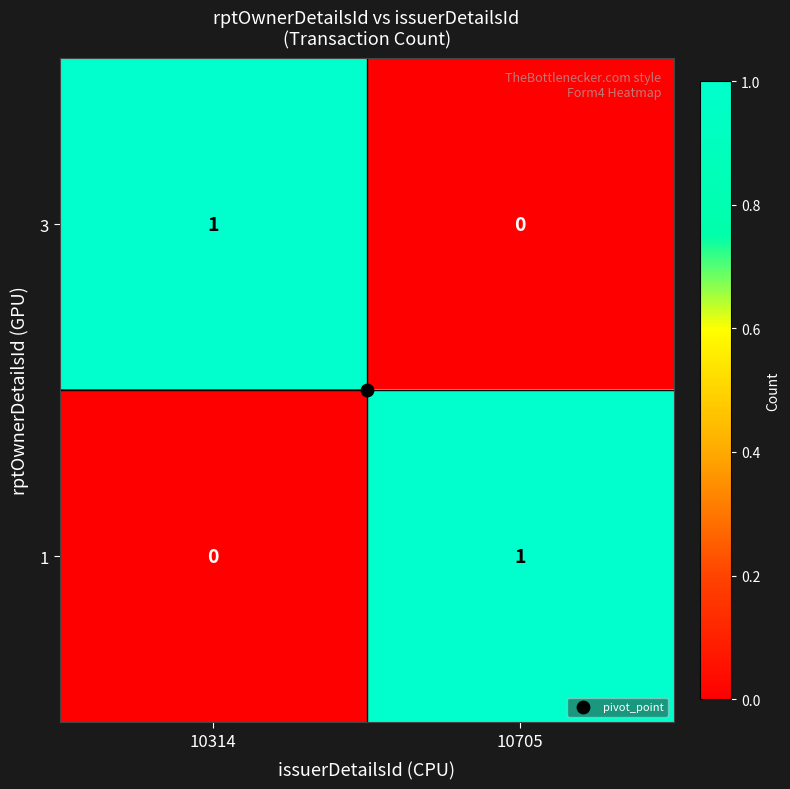

Is it true that 1 equals 0 at 10314?

True